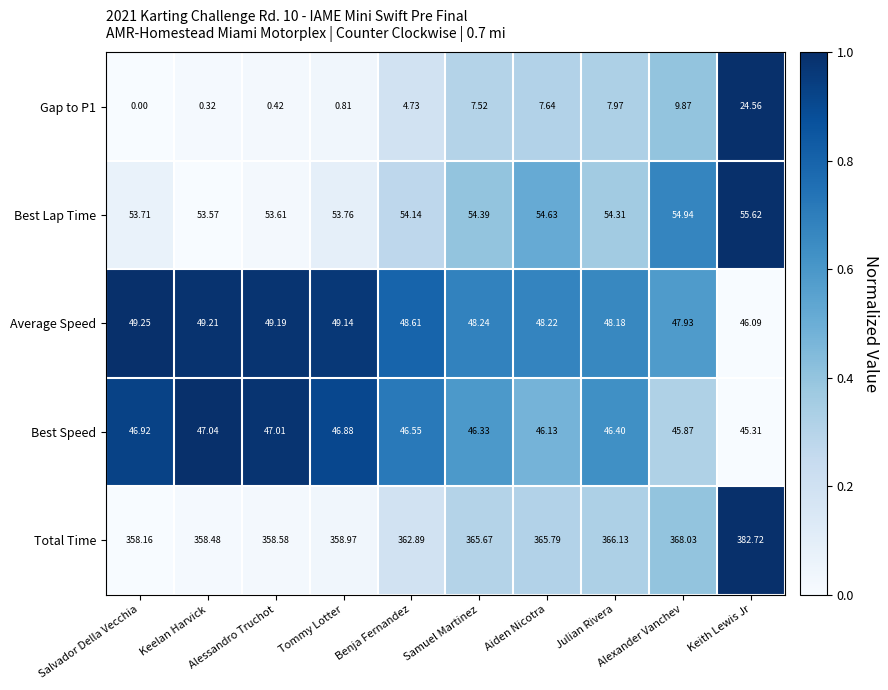

How many data points in Average Speed are less than 48?

2